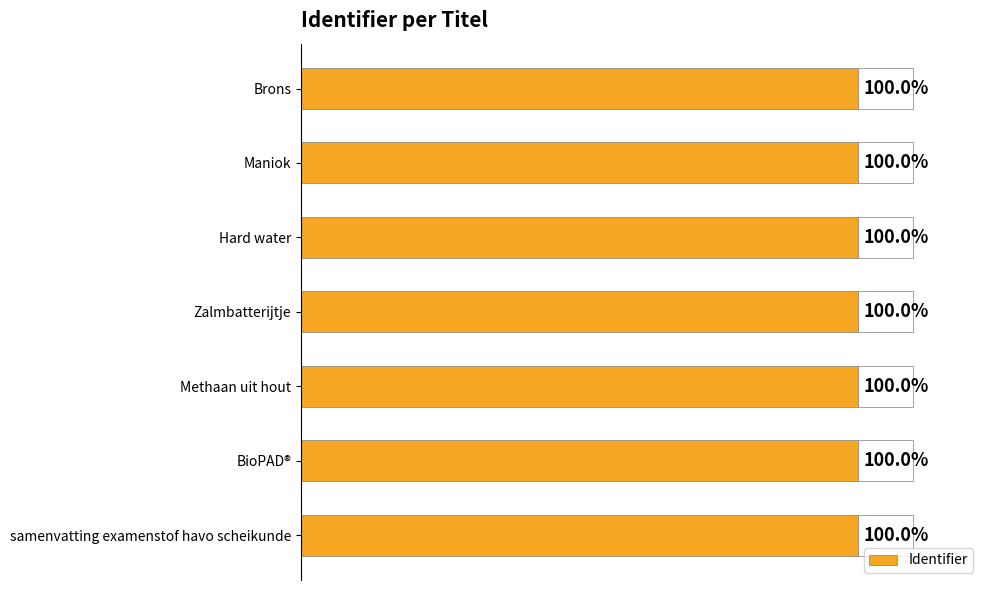

Does the chart contain any negative values?

No